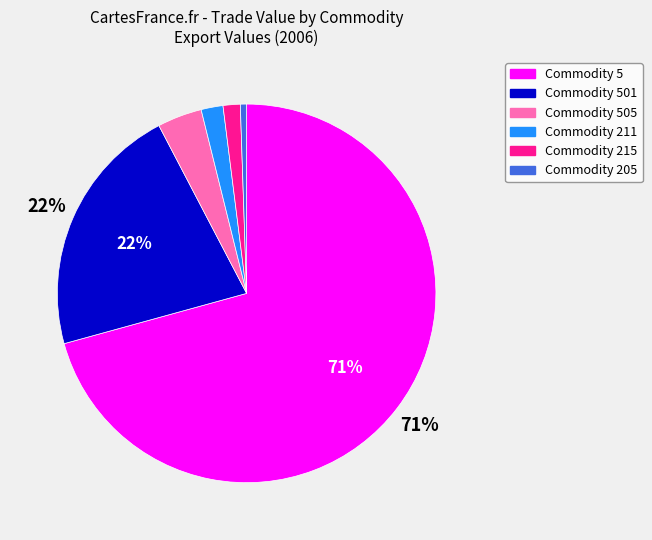

To the nearest percent, what is the average slice percentage?

17%